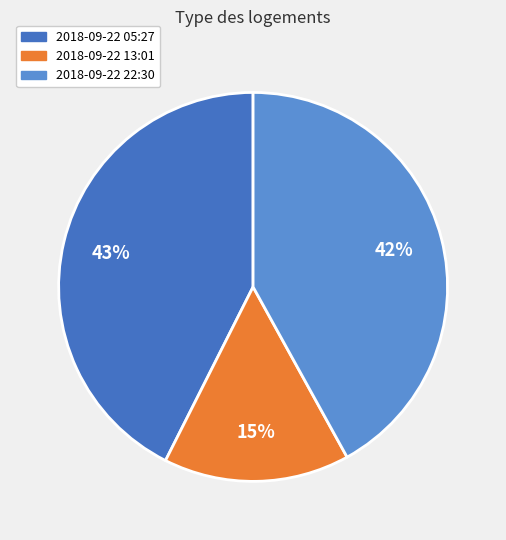

How many slices are in this pie chart?

3